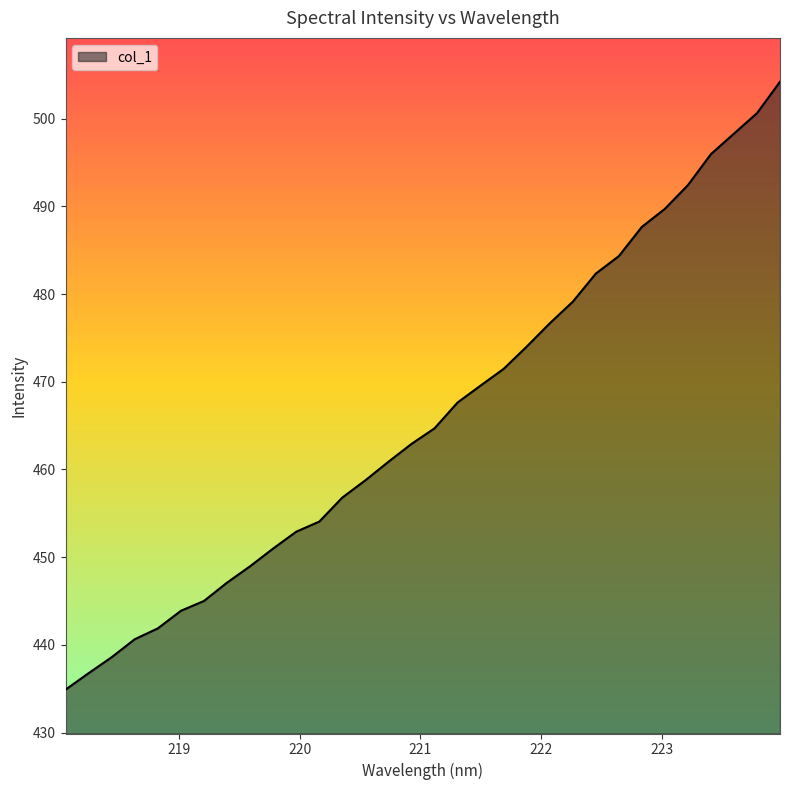

What is the smallest value displayed?

434.9